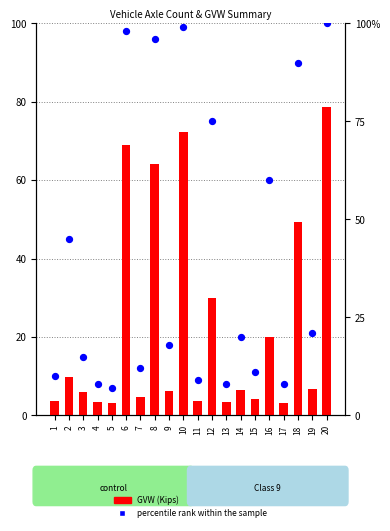

Which series has the largest total across all categories?

percentile rank within the sample